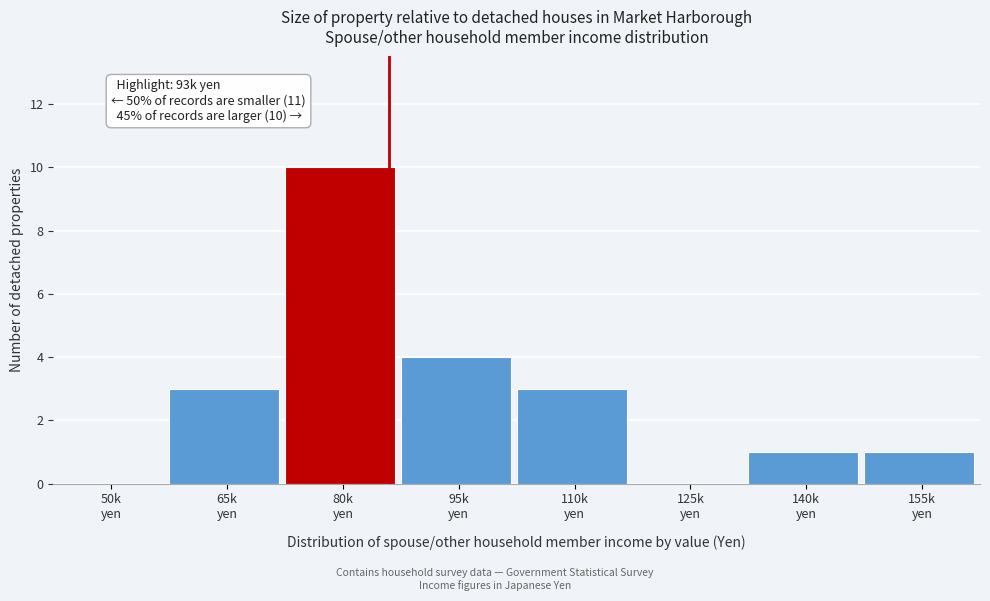

What is the maximum value shown in the chart?

10